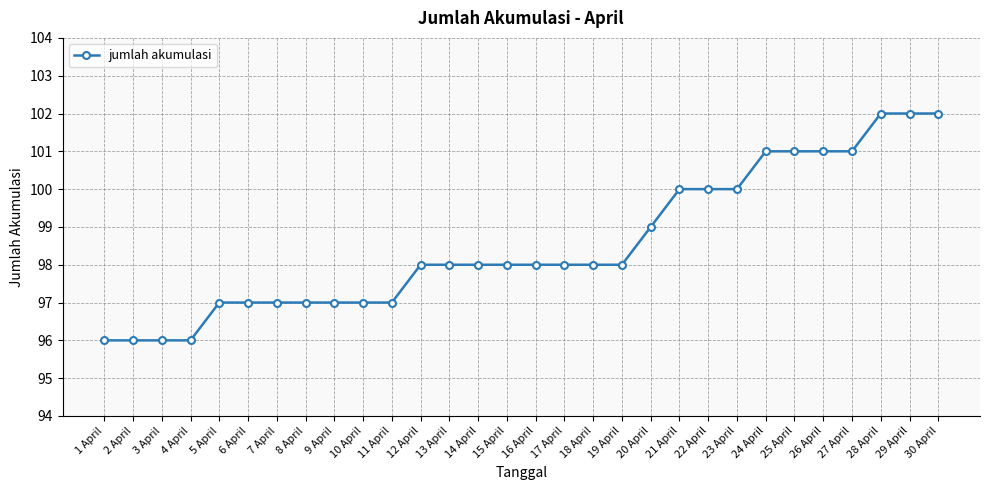

What is the minimum value shown in the chart?

96